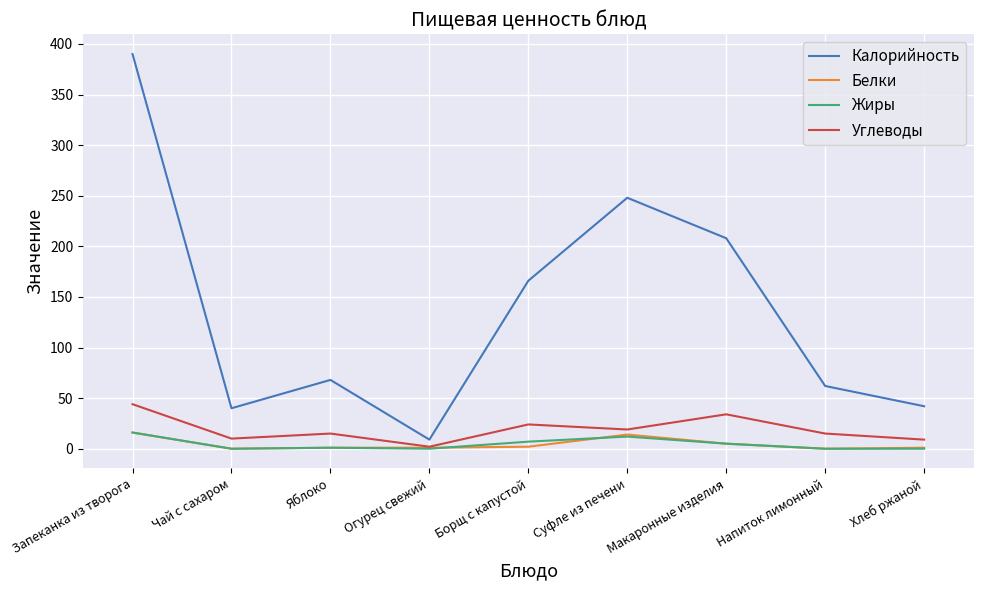

How many categories are shown in the chart?

9